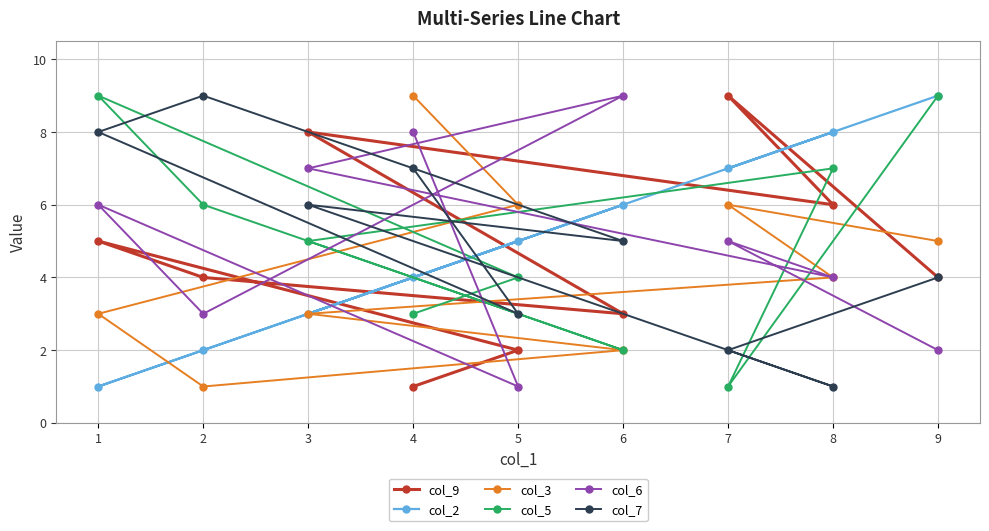

Between 2 and 1, which series saw the biggest shift?

col_5